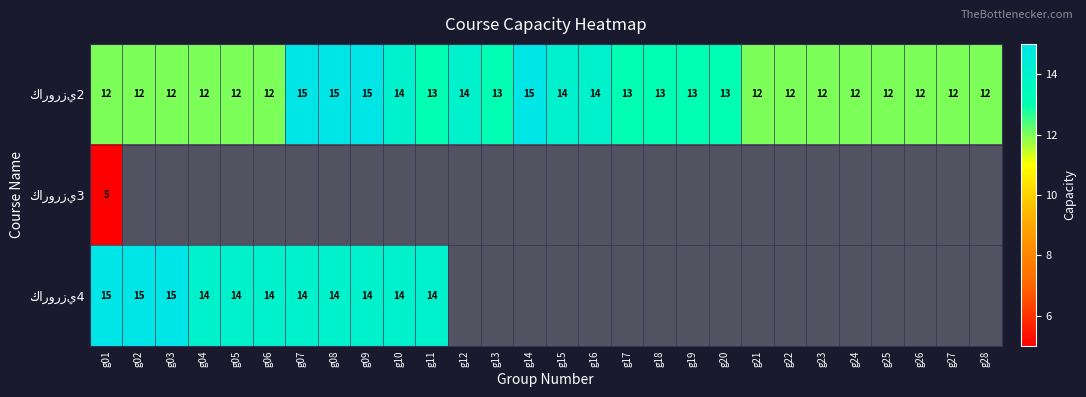

What is the difference between the maximum and minimum values in the كارورزي4 series?

1.0